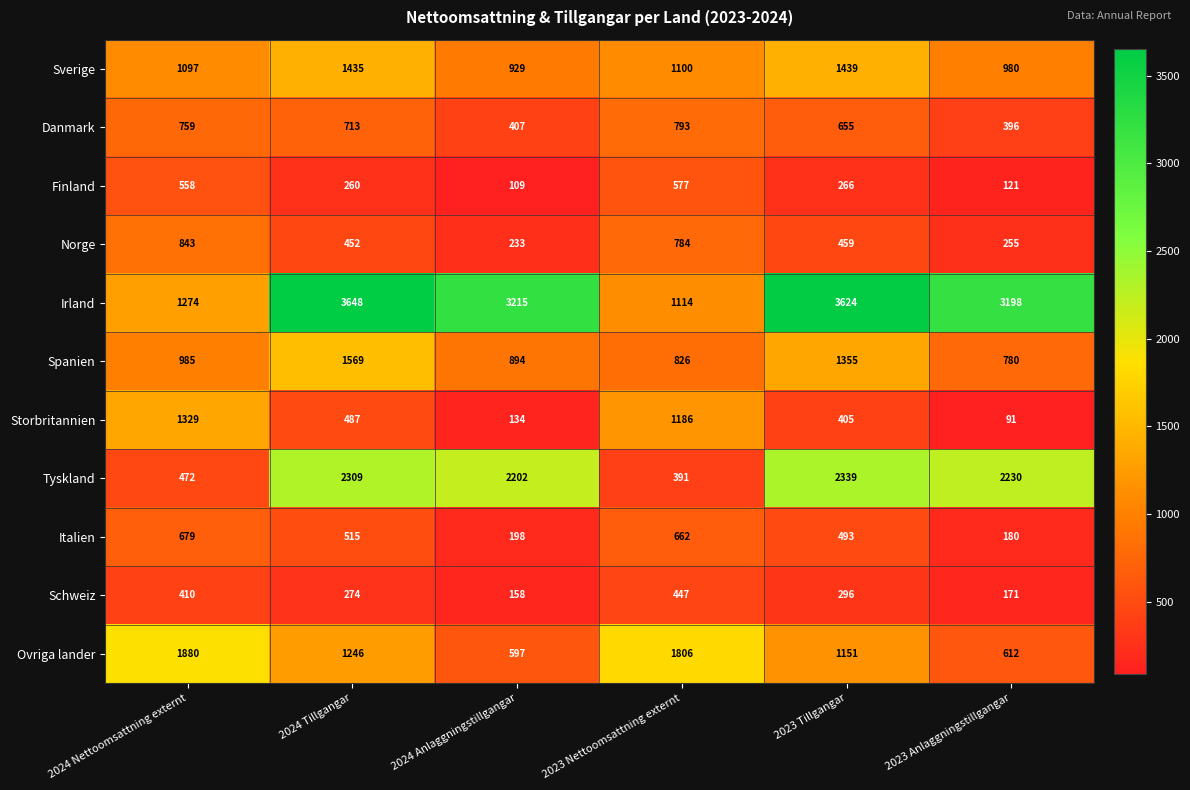

What is the difference between the Schweiz values at 2024 Nettoomsattning externt and 2023 Tillgangar?

114